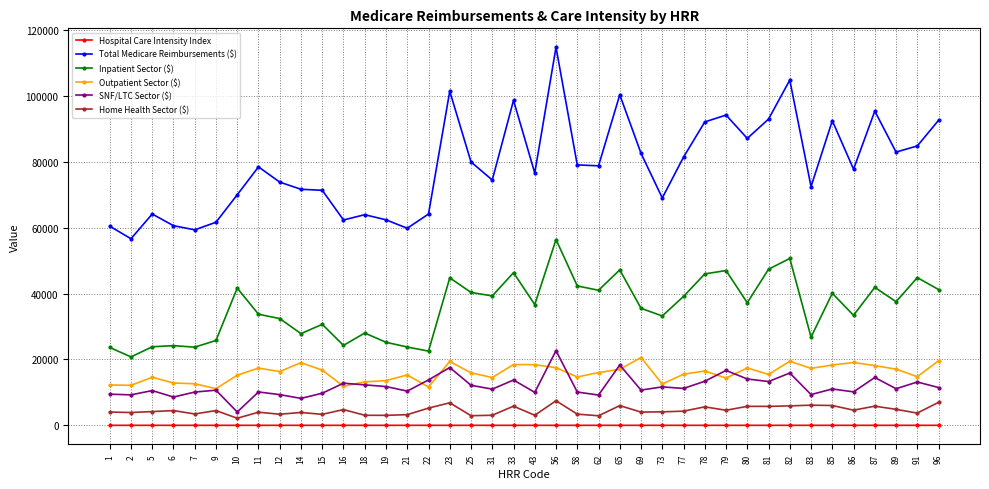

Rank the series by their maximum value, from highest to lowest.

Total Medicare Reimbursements ($), Inpatient Sector ($), SNF/LTC Sector ($), Outpatient Sector ($), Home Health Sector ($), Hospital Care Intensity Index